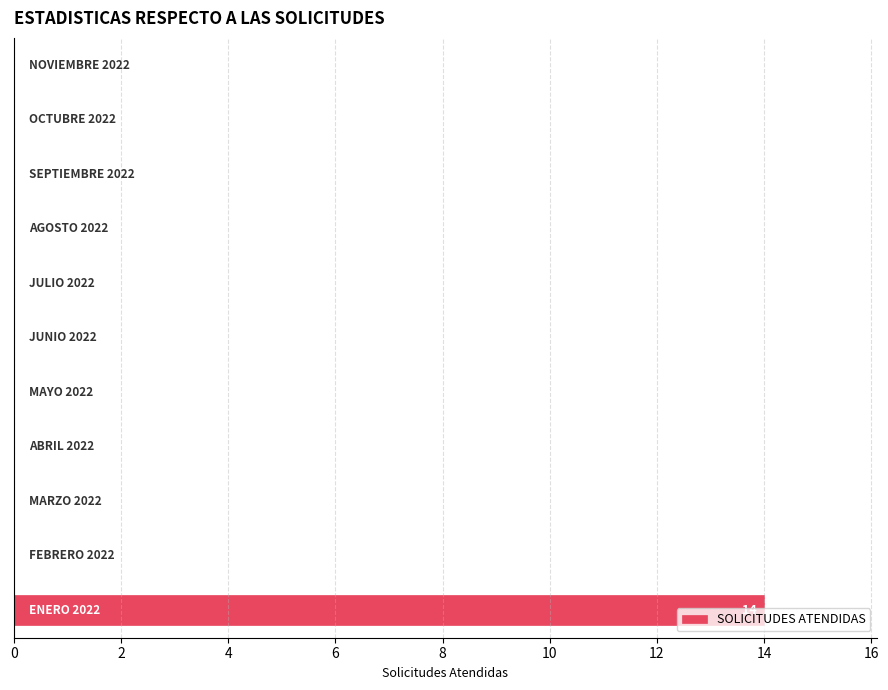

What is the sum of all values?

14